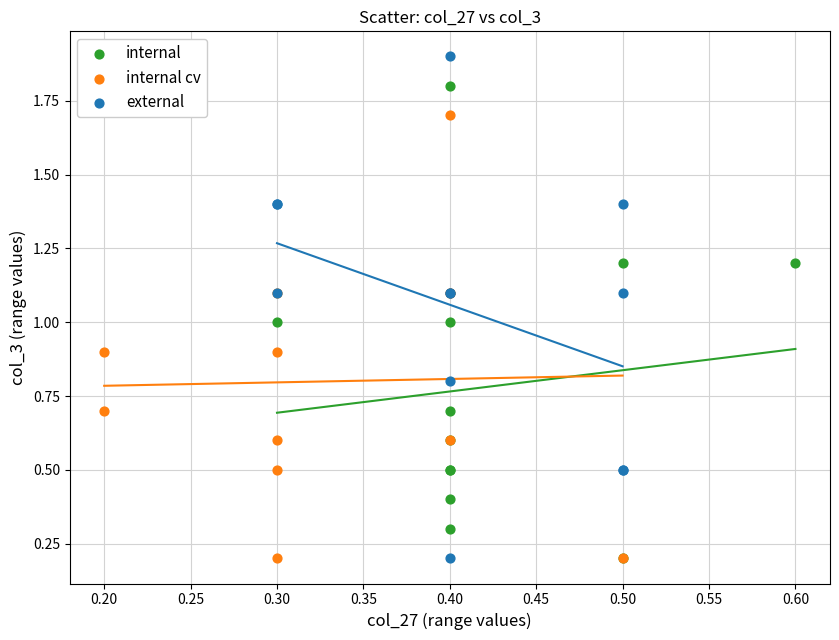

Which series has the widest spread of Y values?

external